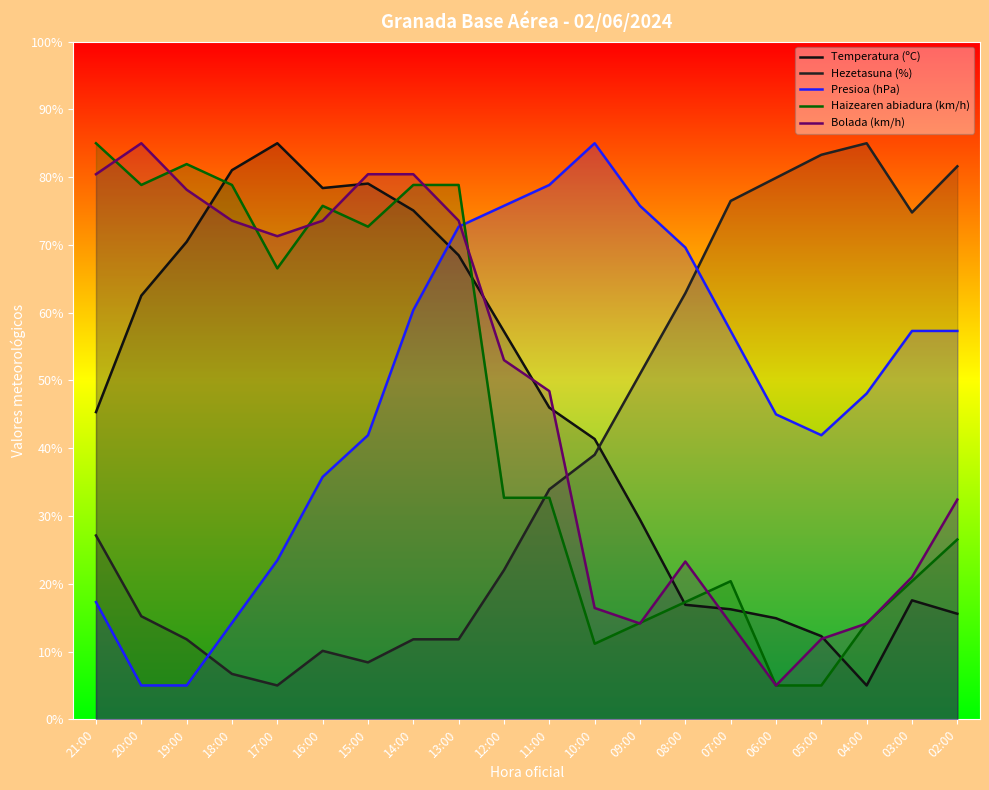

The value of Hezetasuna (%) at 03:00 is 74.8. True or false?

True